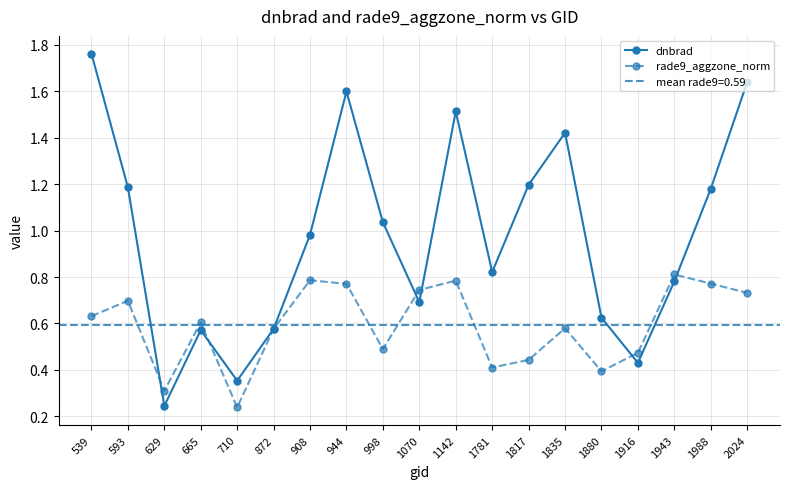

Rank the categories by rade9_aggzone_norm value from highest to lowest.

1943, 908, 1142, 1988, 944, 1070, 2024, 593, 539, 665, 1835, 872, 998, 1916, 1817, 1781, 1880, 629, 710